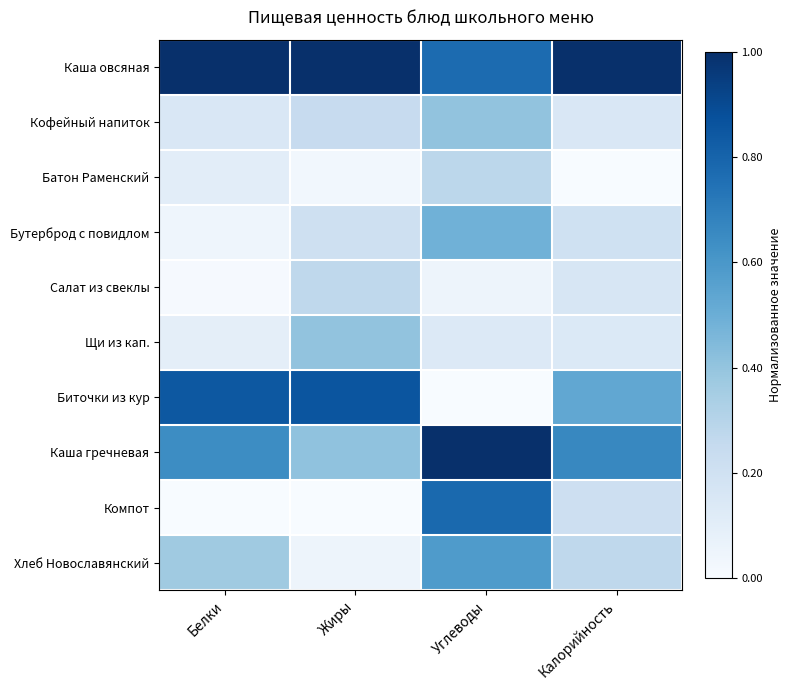

Which series has the largest total across all categories?

Каша овсяная